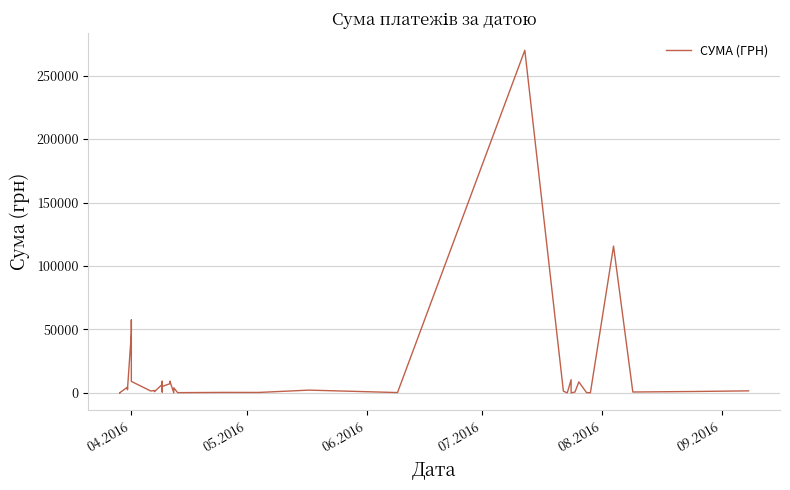

True or false: the data has more than 1 interior local peaks.

True